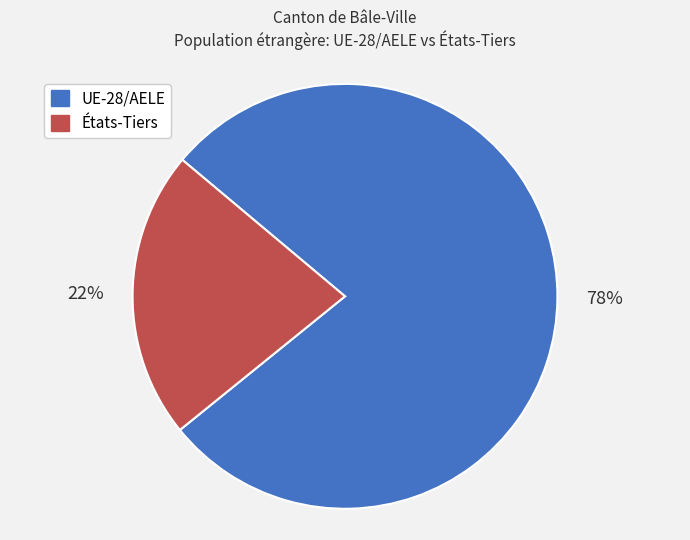

Do États-Tiers and UE-28/AELE together represent more than half of the pie?

Yes